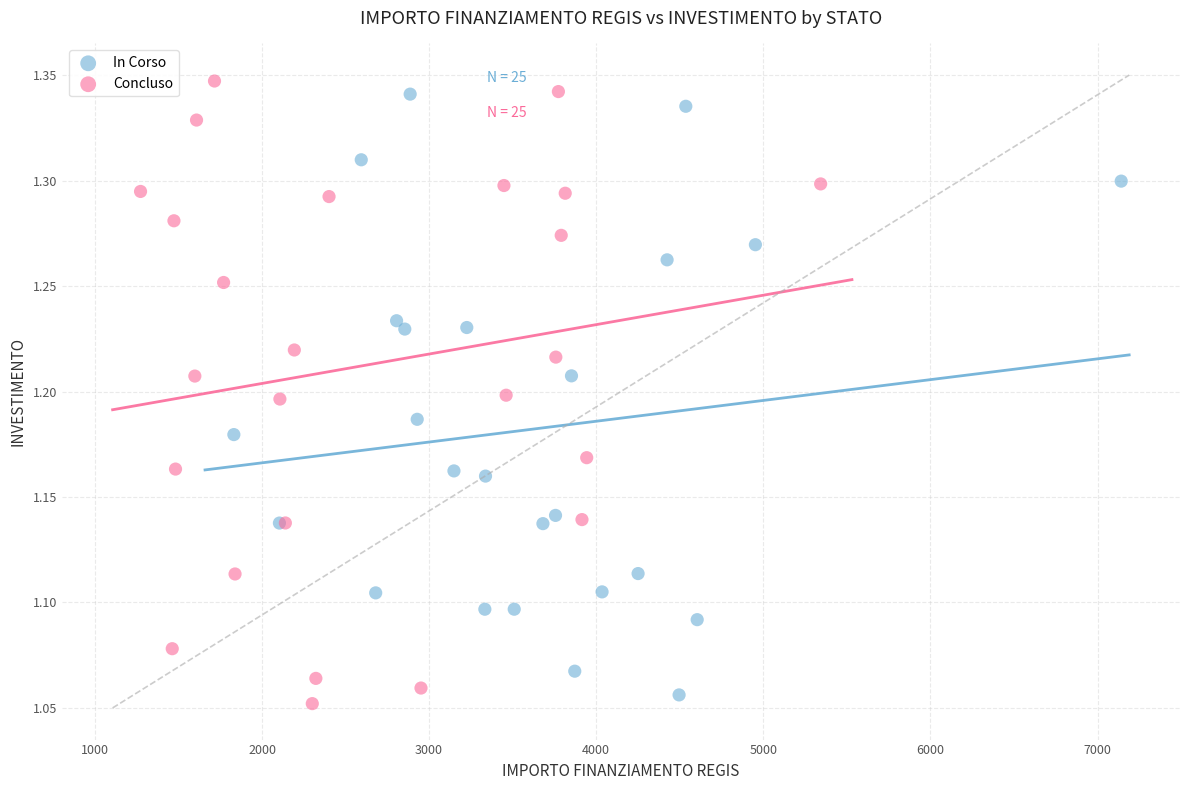

What are all the series names shown in the legend?

In Corso, Concluso